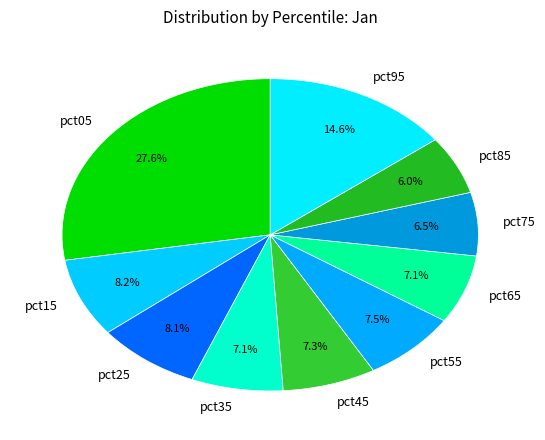

Is there a majority slice in this chart?

No